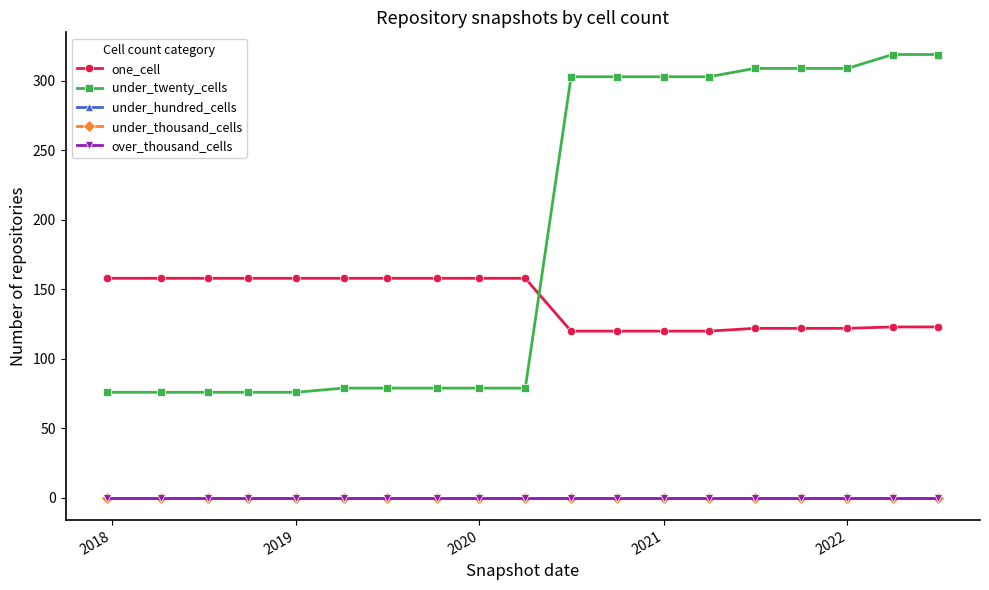

Which series has the largest total across all categories?

under_twenty_cells